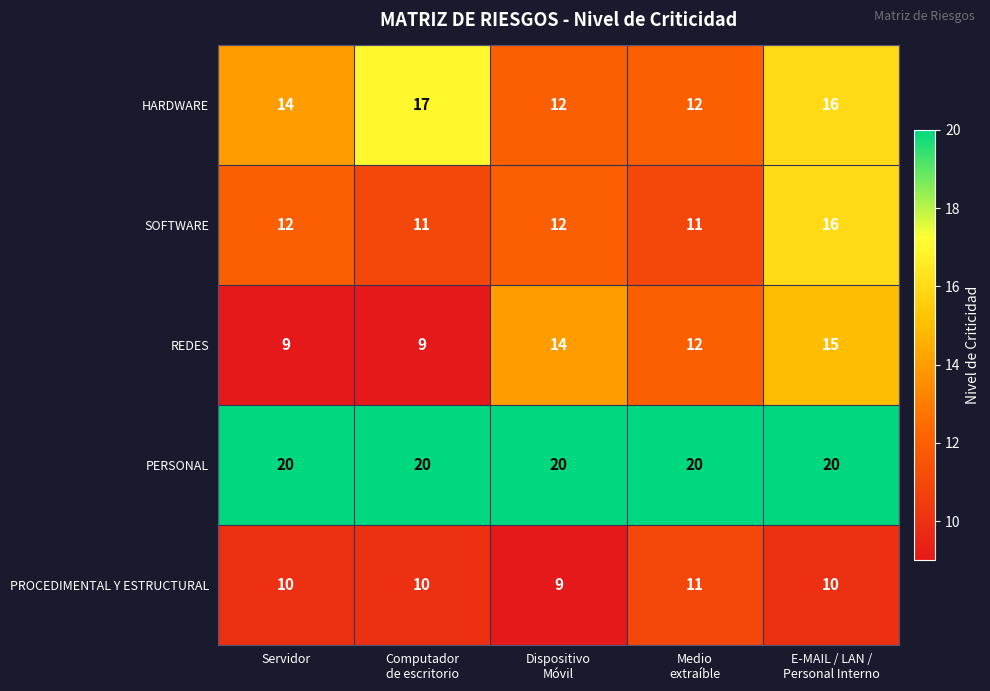

How many PROCEDIMENTAL Y ESTRUCTURAL values are between 10 and 11?

4